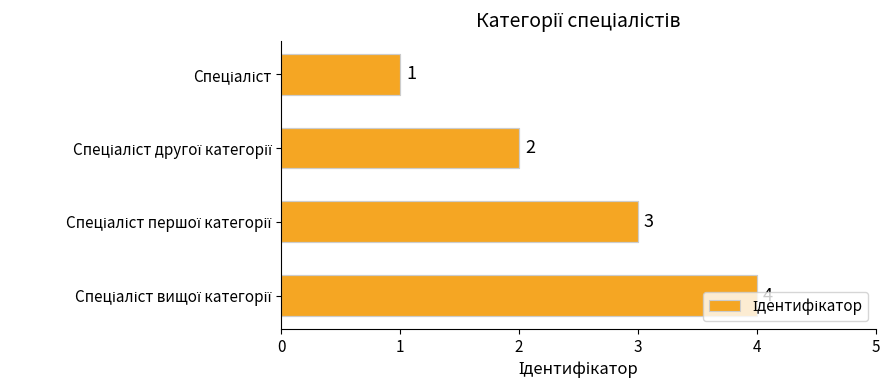

What is the value of the 4th bar from the top?

4